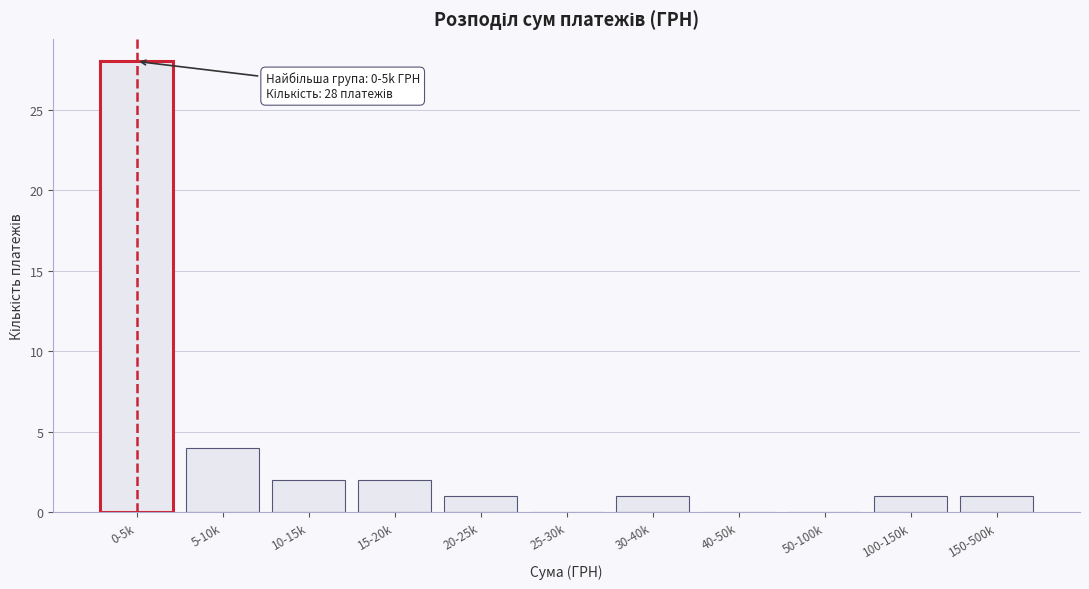

Reading left to right, what are all the values shown in this chart?

0-5k=28	5-10k=4	10-15k=2	15-20k=2	20-25k=1	25-30k=0	30-40k=1	40-50k=0	50-100k=0	100-150k=1	150-500k=1